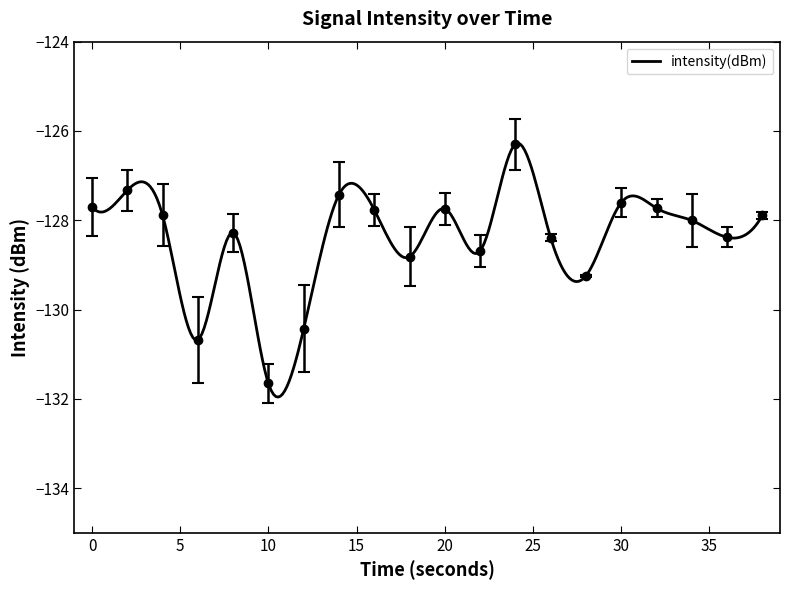

What is the smallest value displayed?

-131.7